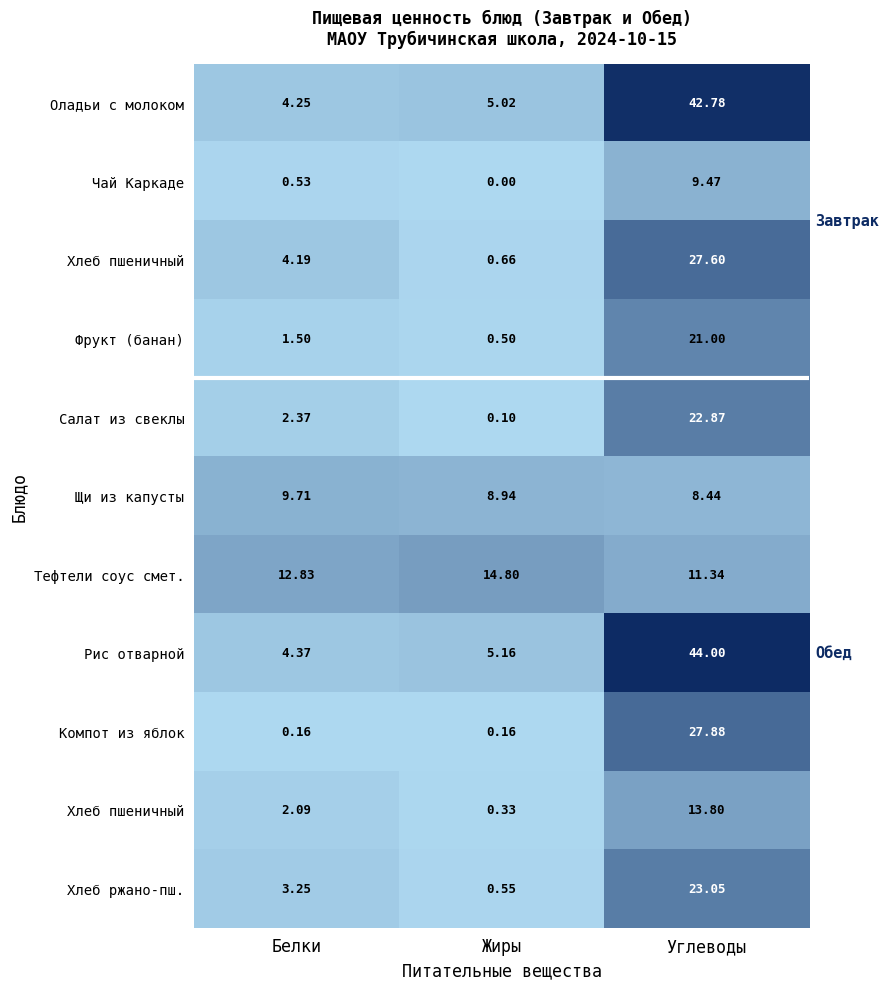

At which category is the sum across all series the highest?

Углеводы